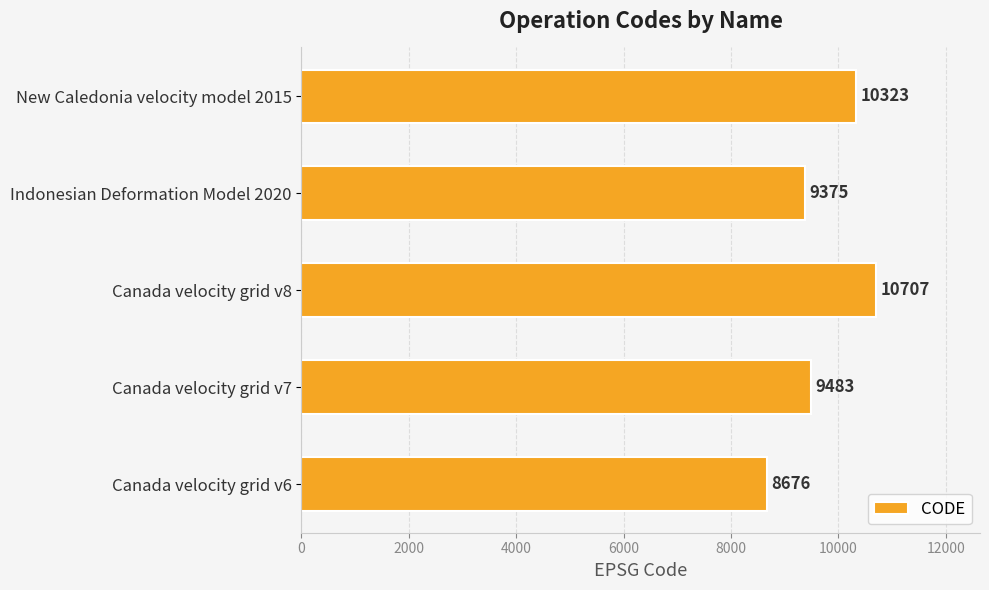

What is the smallest value displayed?

8676